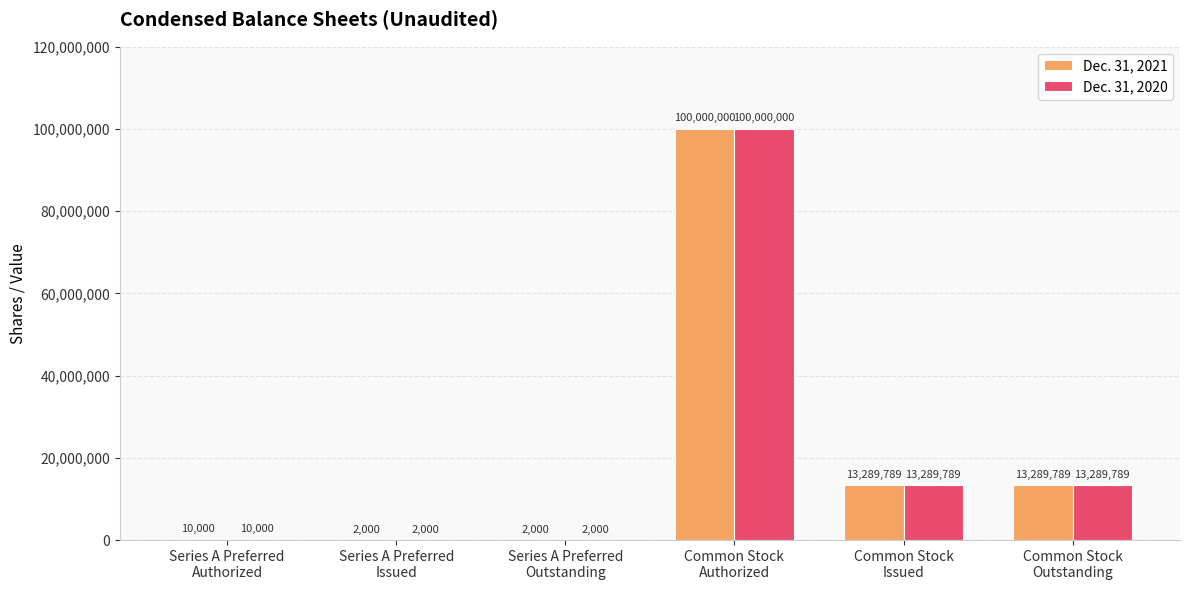

Count the number of categories in the chart.

6